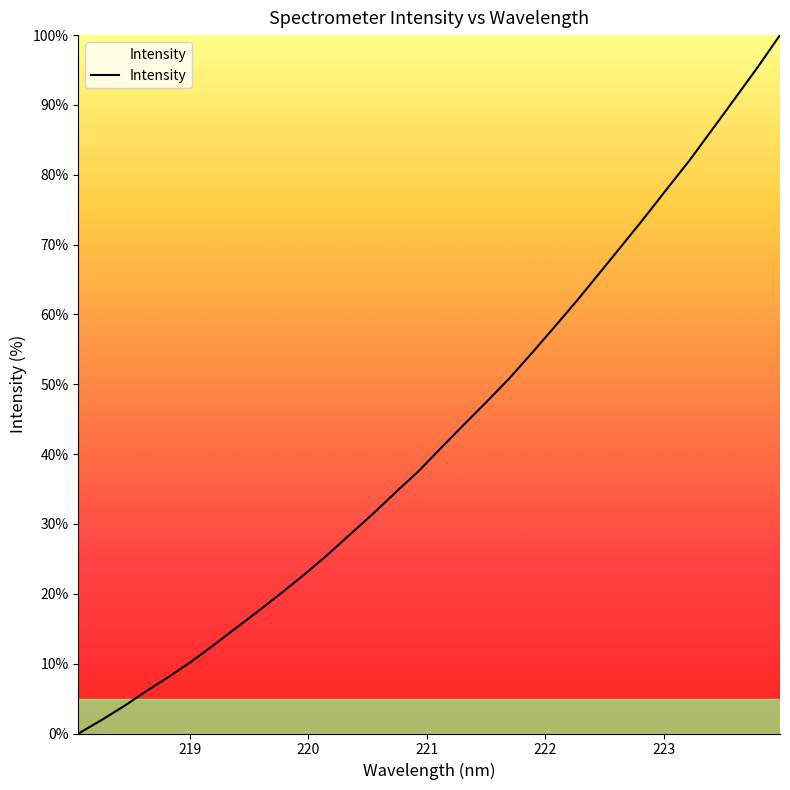

What is the maximum value shown in the chart?

100.0